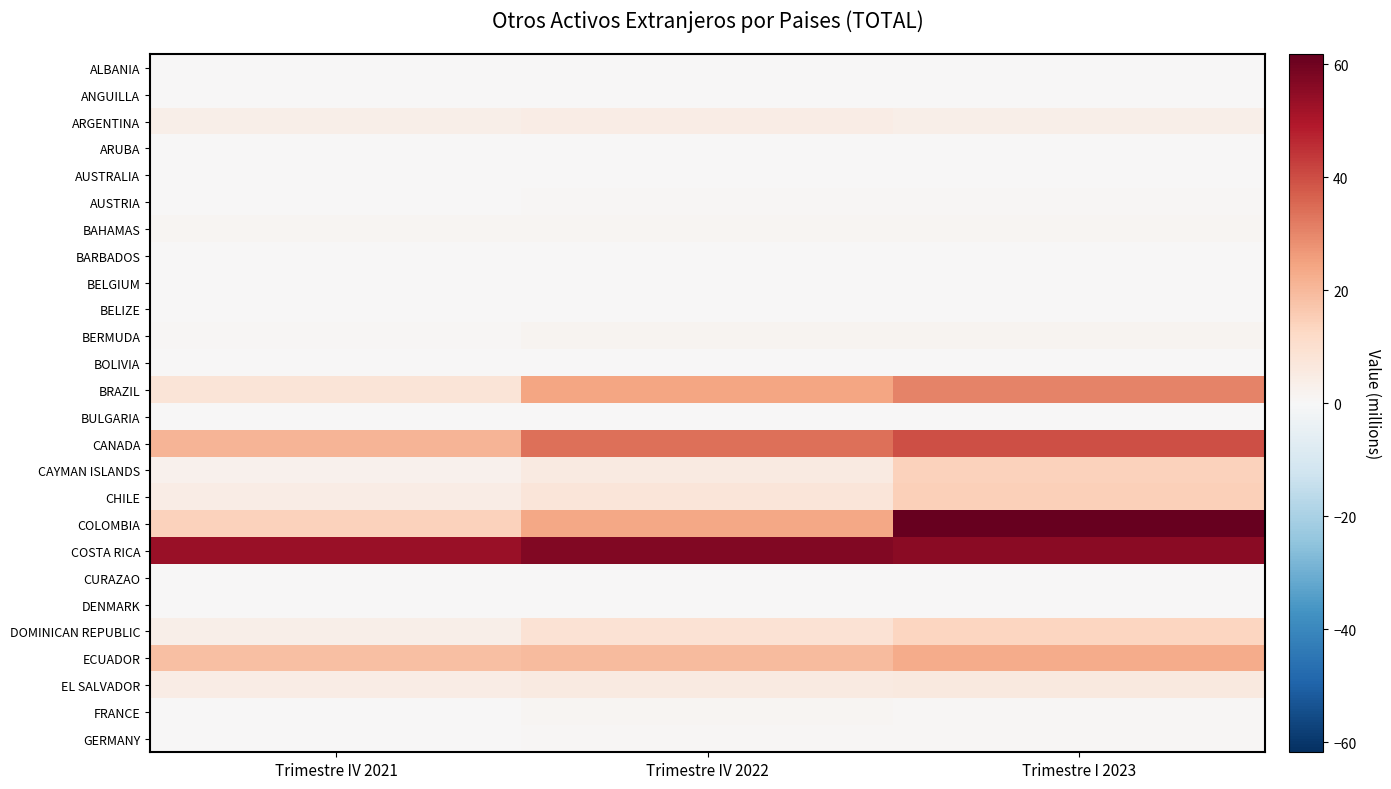

What is the greatest value displayed?

61.8